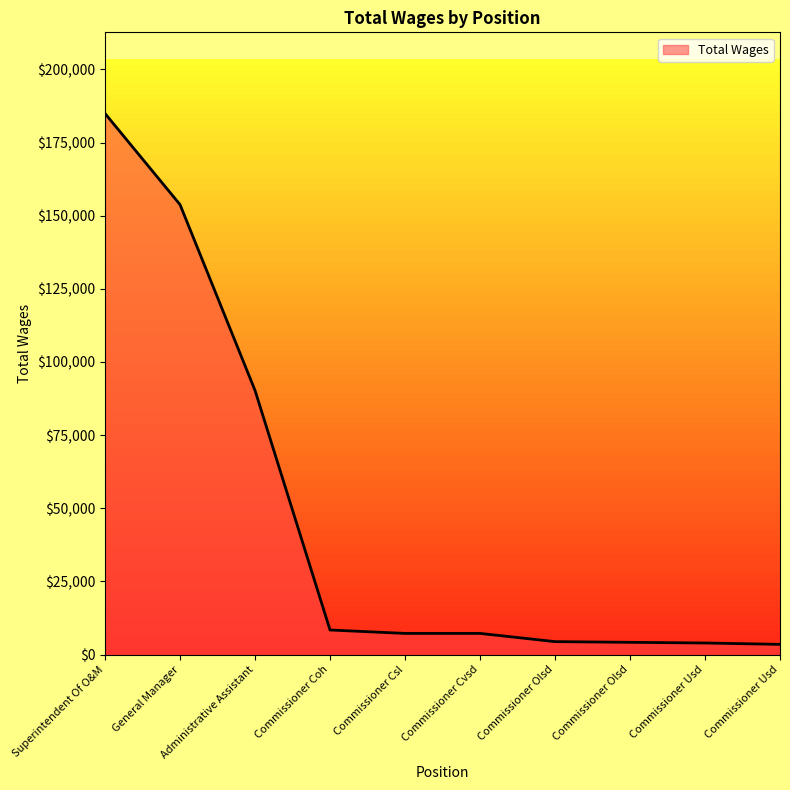

What is the ratio of the value at Commissioner Csl to the value at Administrative Assistant?

0.1